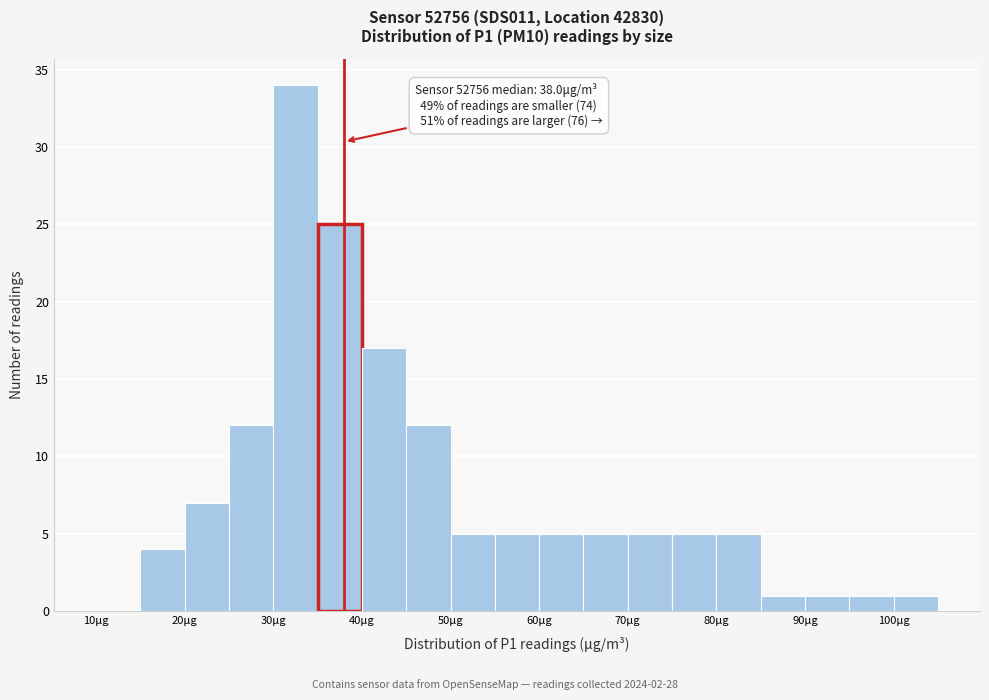

Which range on the x-axis has the tallest bar?

30 to 35